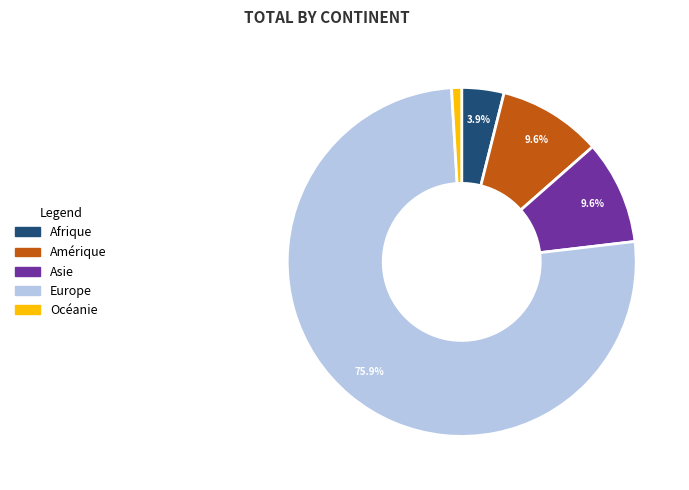

Is Afrique the majority of the pie?

No